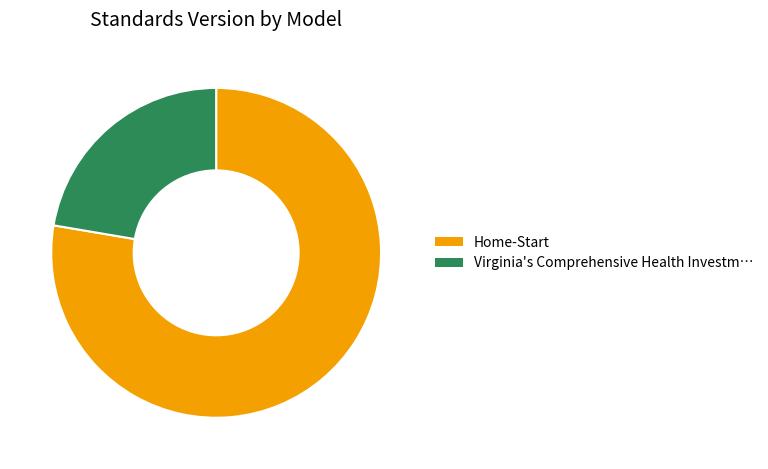

Approximately how many times larger is the value at Virginia's Comprehensive Health Investm… compared to Home-Start?

0.3